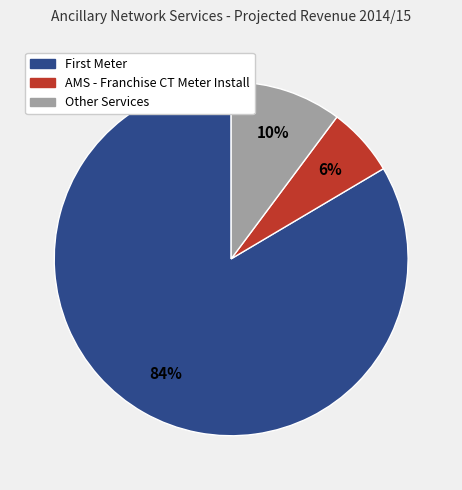

Does any single category account for the majority?

Yes